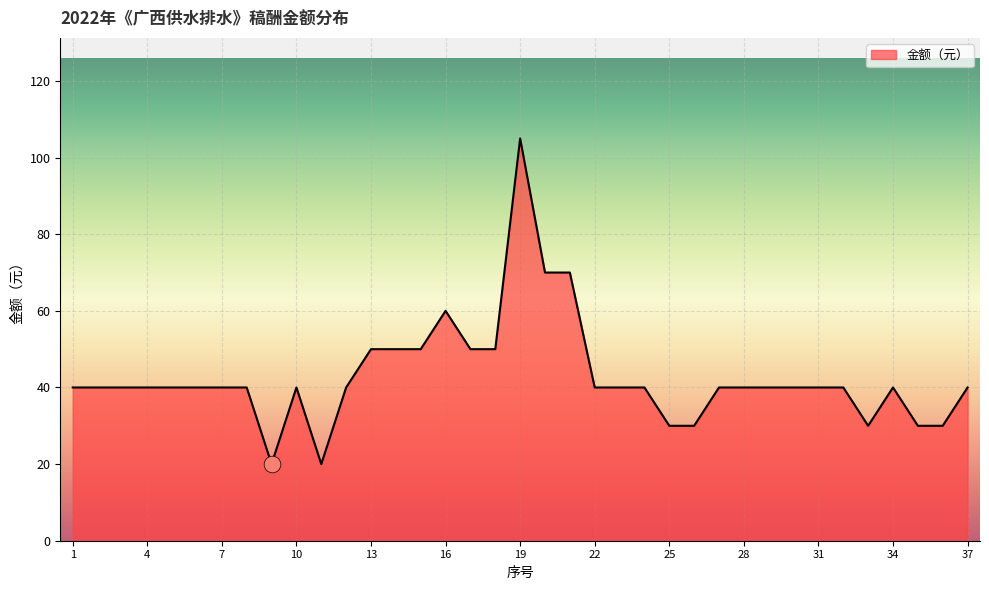

What is the greatest value displayed?

105